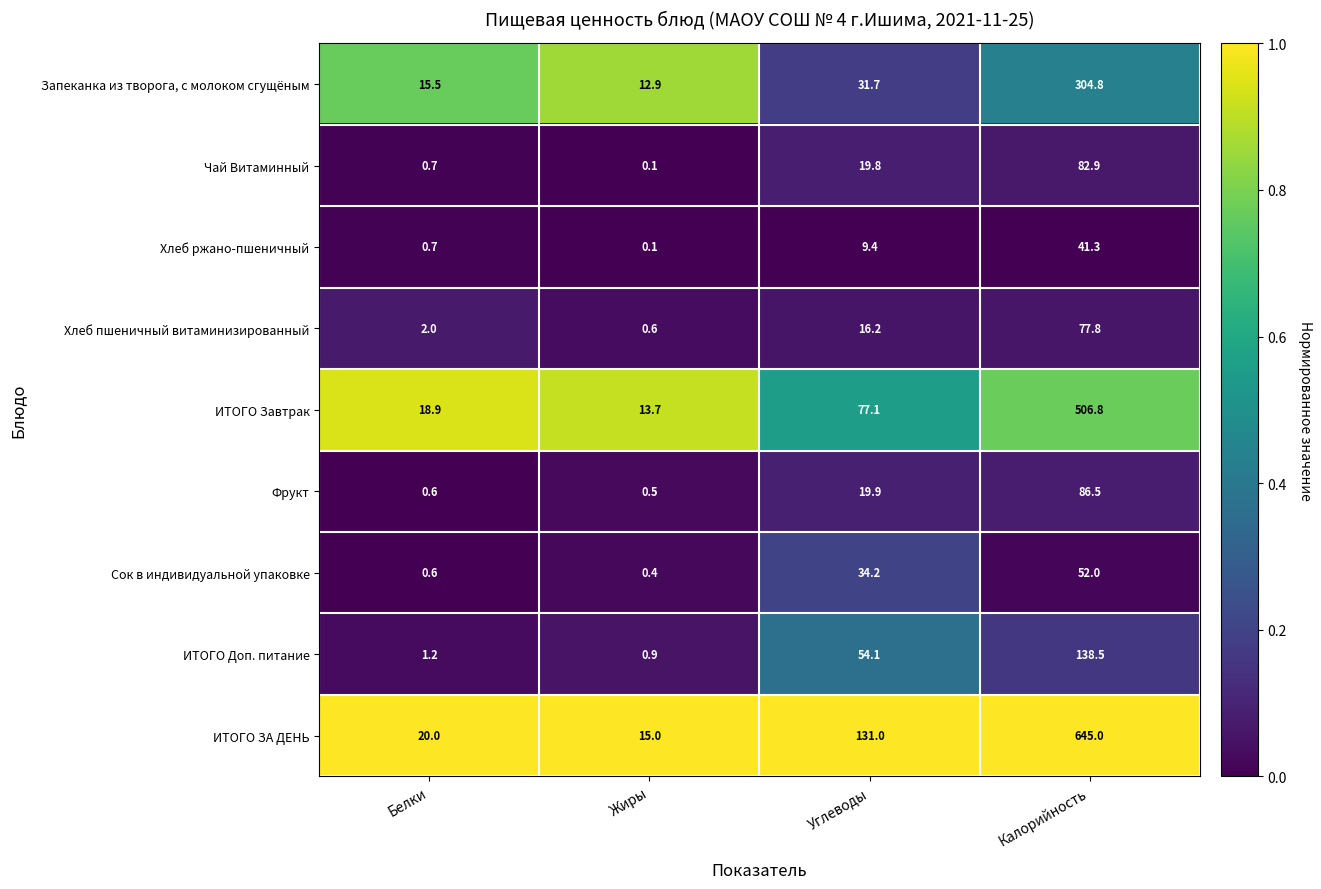

Which series has the largest total across all categories?

ИТОГО ЗА ДЕНЬ